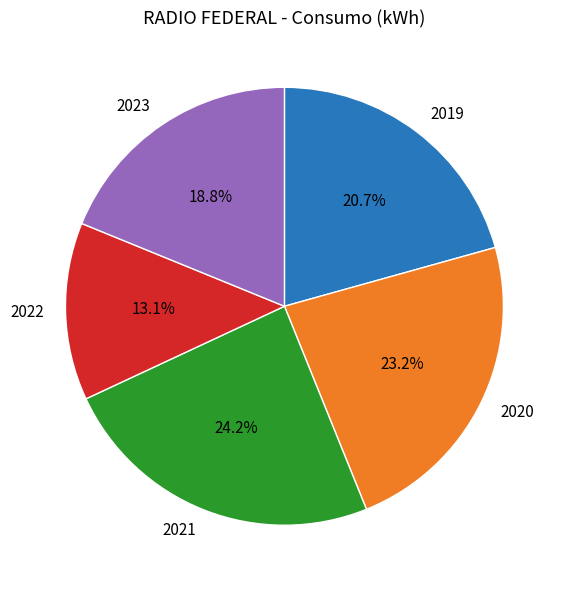

To the nearest percent, what percentage of the pie is 2023?

19%